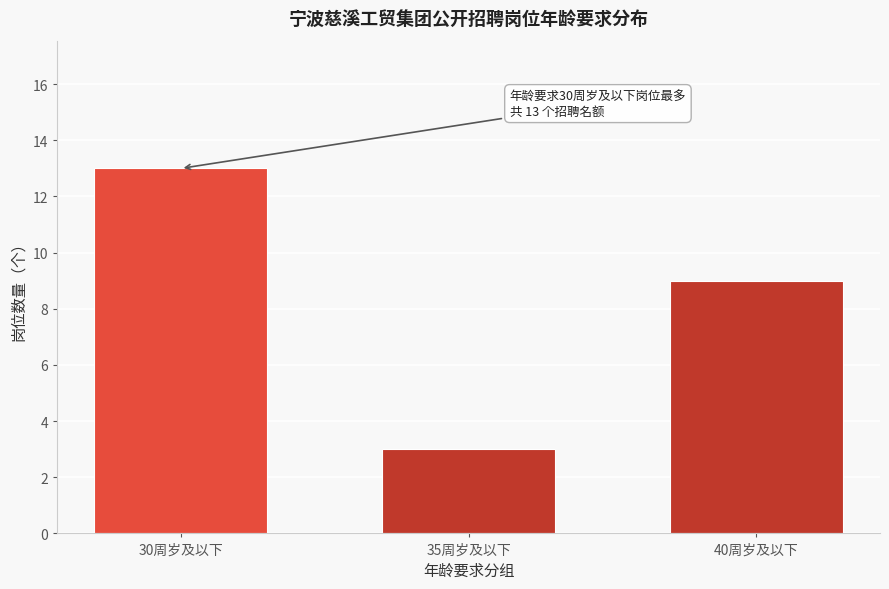

Reading left to right, extract all data points from this chart.

13	3	9